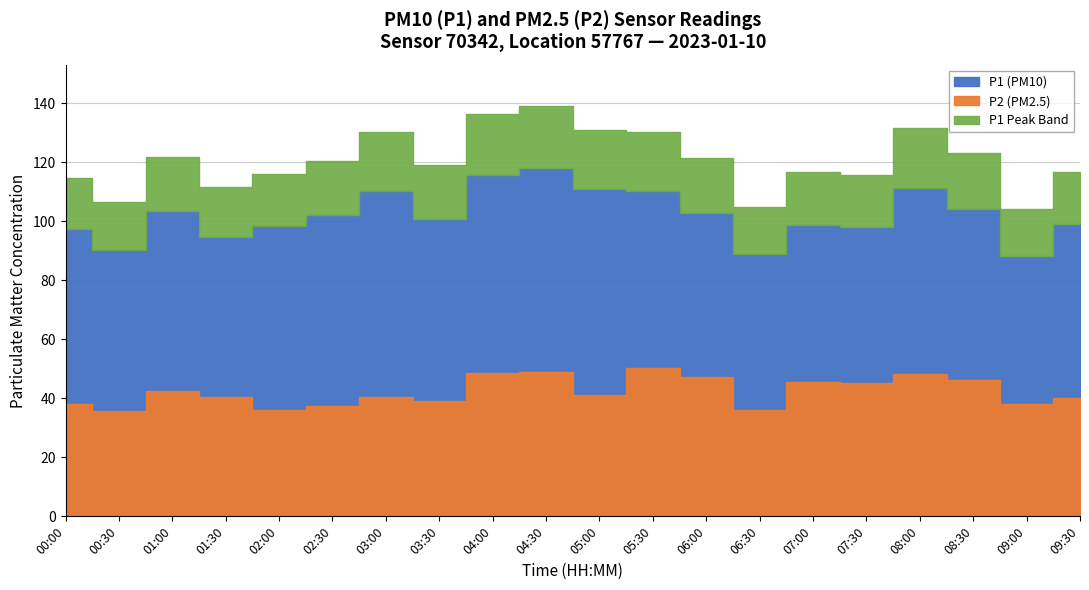

Where is the first local minimum for P2?

00:30